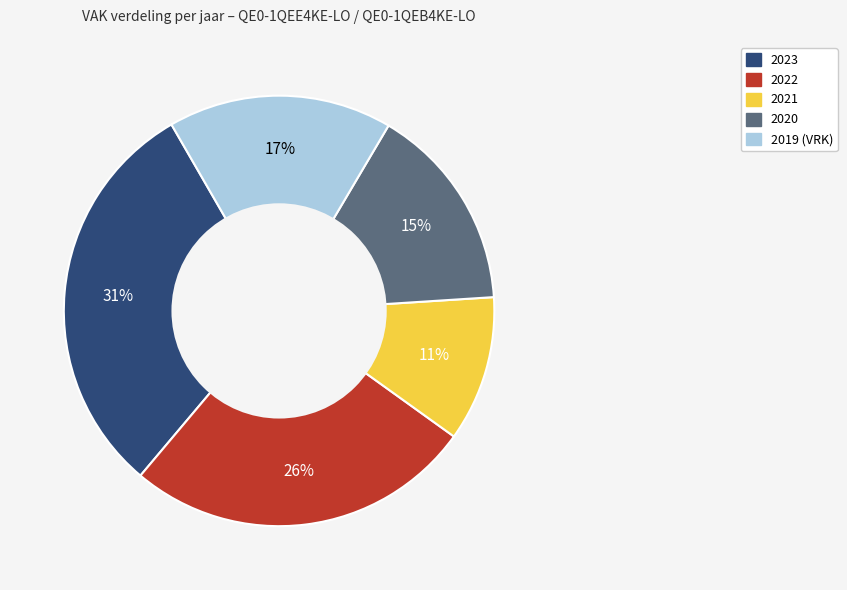

Rank the categories by value from highest to lowest.

2023, 2022, 2019 (VRK), 2020, 2021